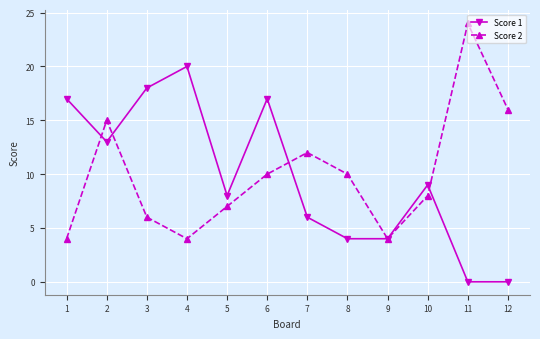

At which category is the sum across all series the highest?

2